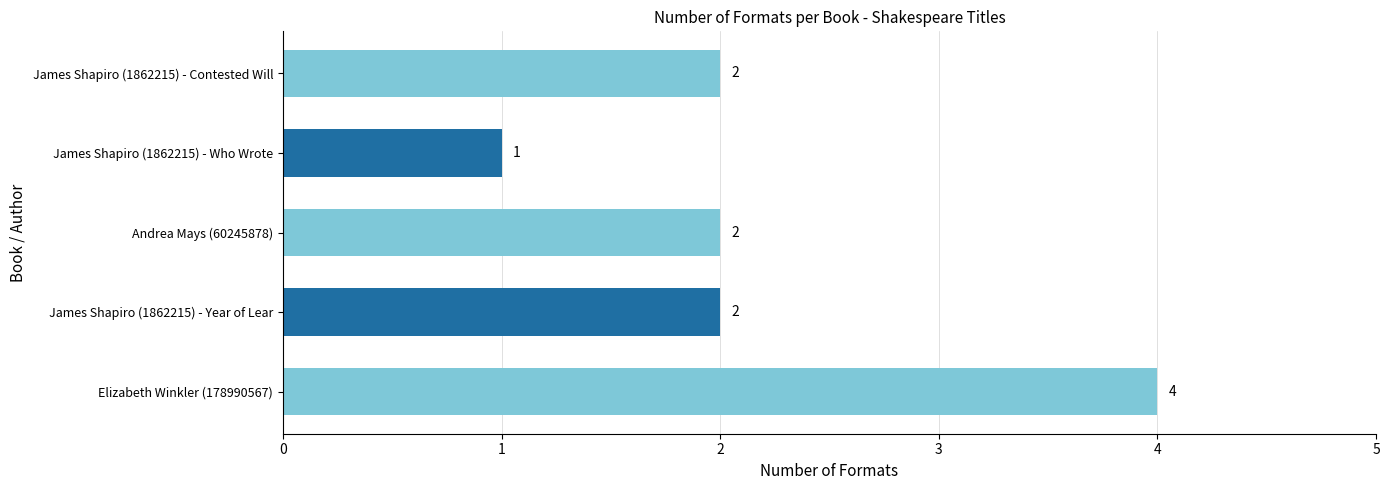

What is the ratio of the value at Elizabeth Winkler (178990567) to the value at Andrea Mays (60245878)?

2.0